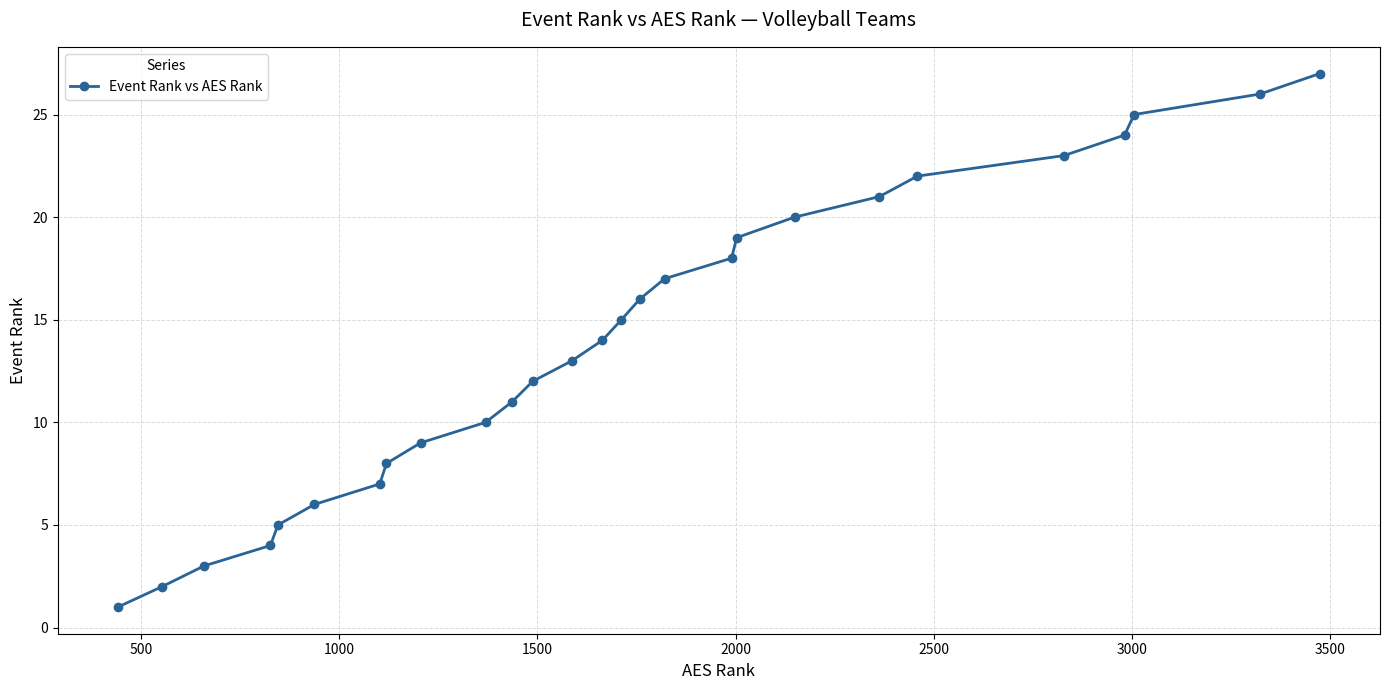

What is the maximum value shown in the chart?

27